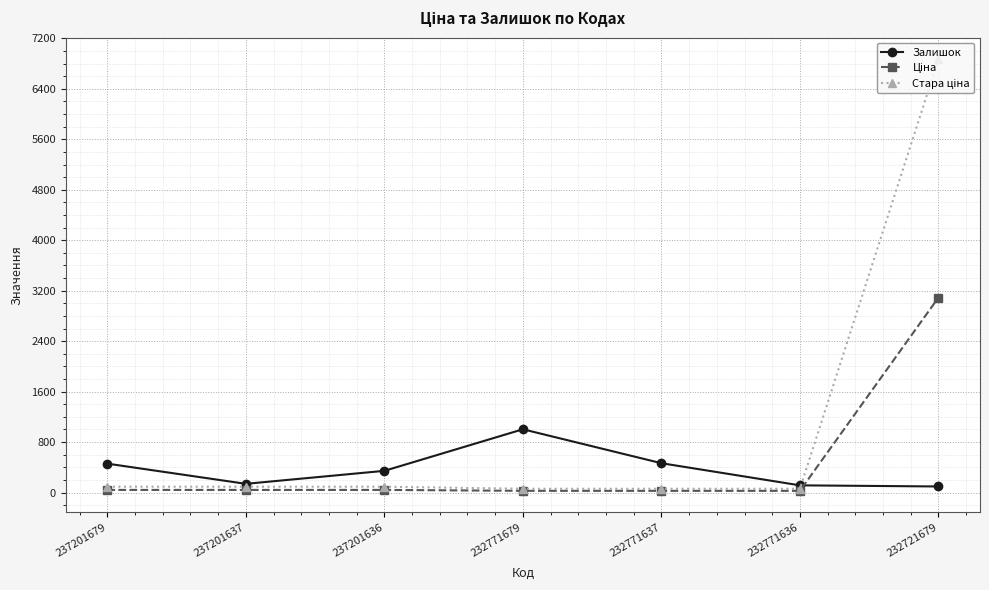

At how many categories does at least one series exceed 4951?

1